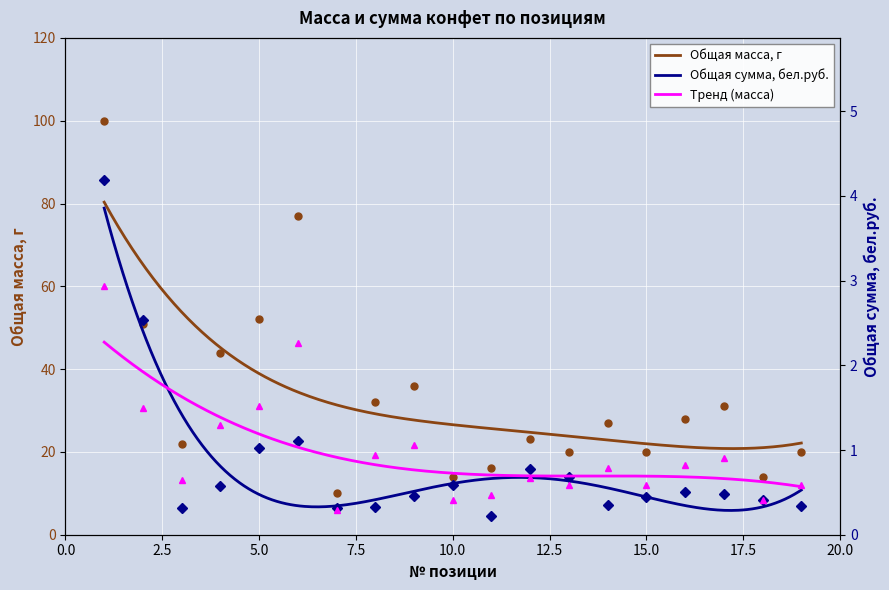

True or false: Общая масса, г and Общая сумма, бел.руб. intersect in this chart.

False